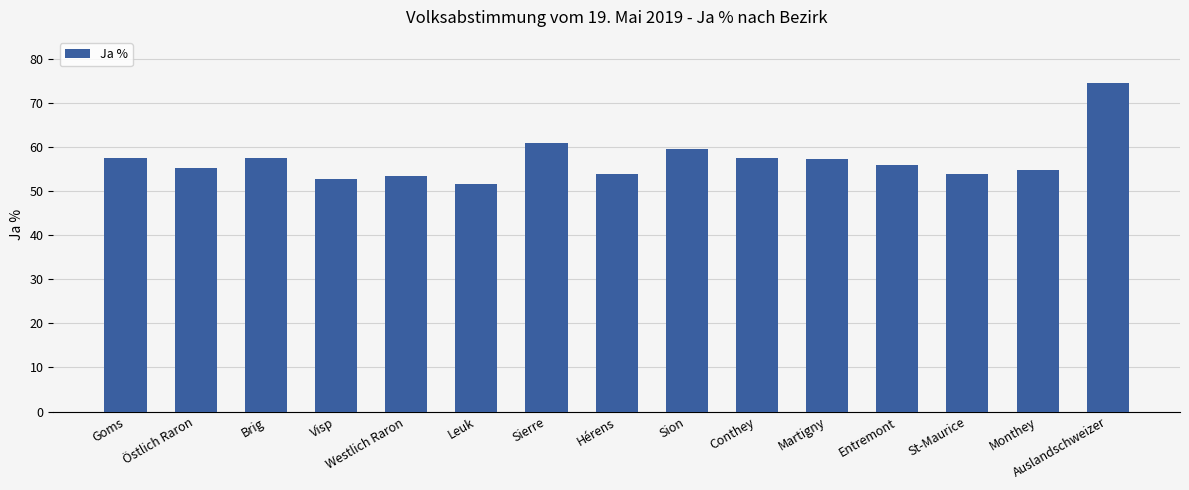

Approximately how many times larger is the value at Martigny compared to Sierre?

0.9